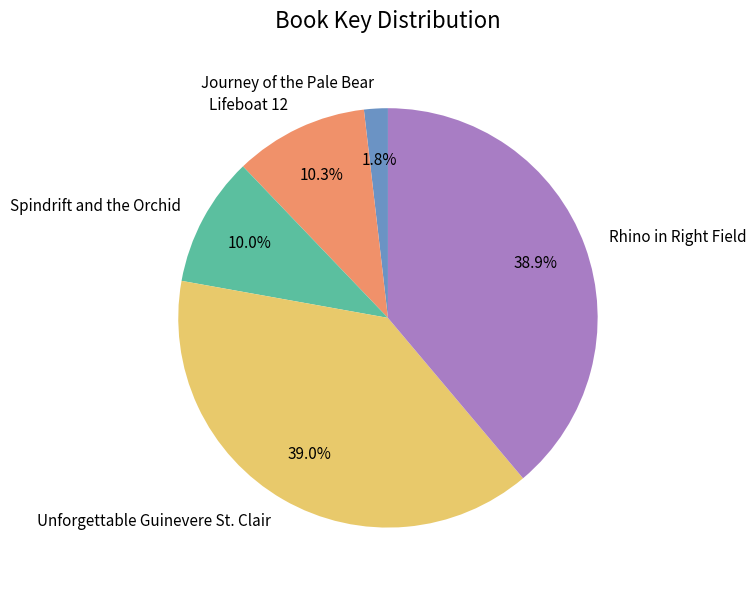

How many slices are in this pie chart?

5